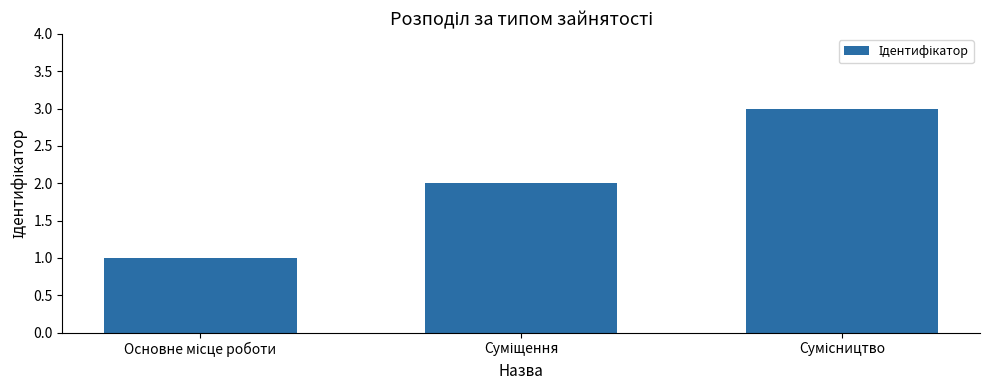

What is the maximum value shown in the chart?

3